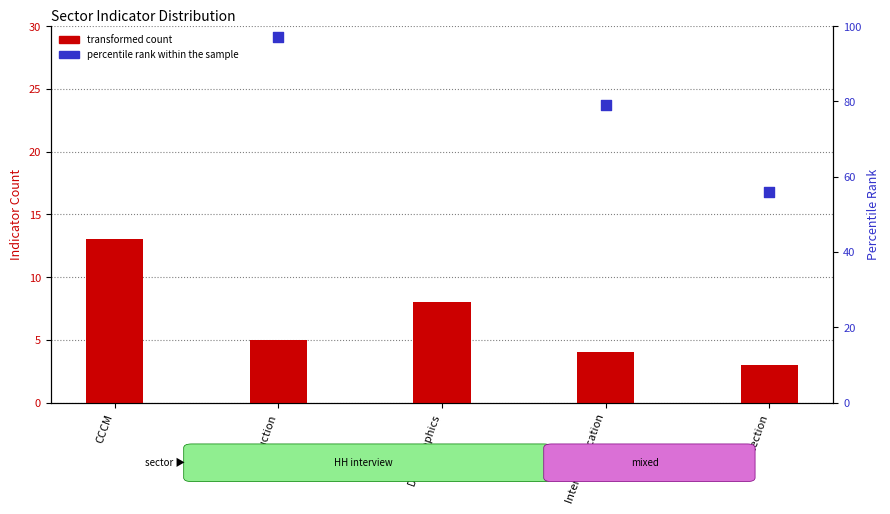

Which series has the largest total across all categories?

percentile rank within the sample